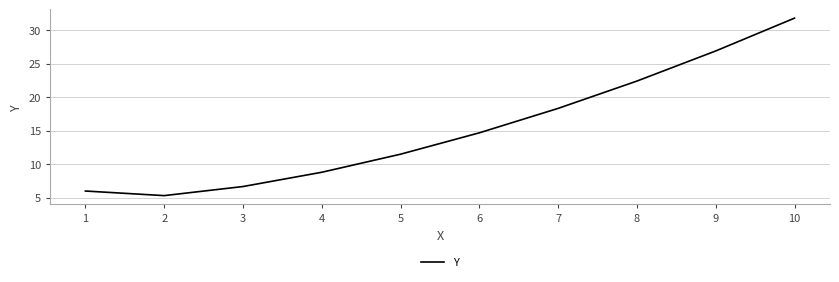

Which category has the lowest value across all series?

2